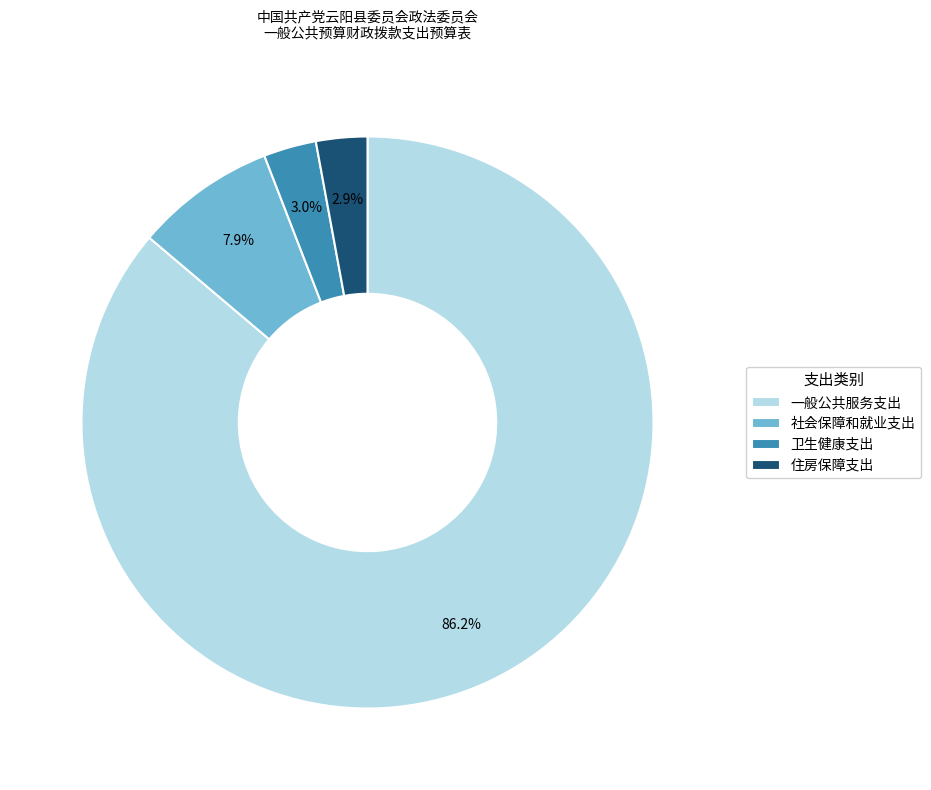

Count the number of slices in the pie.

4